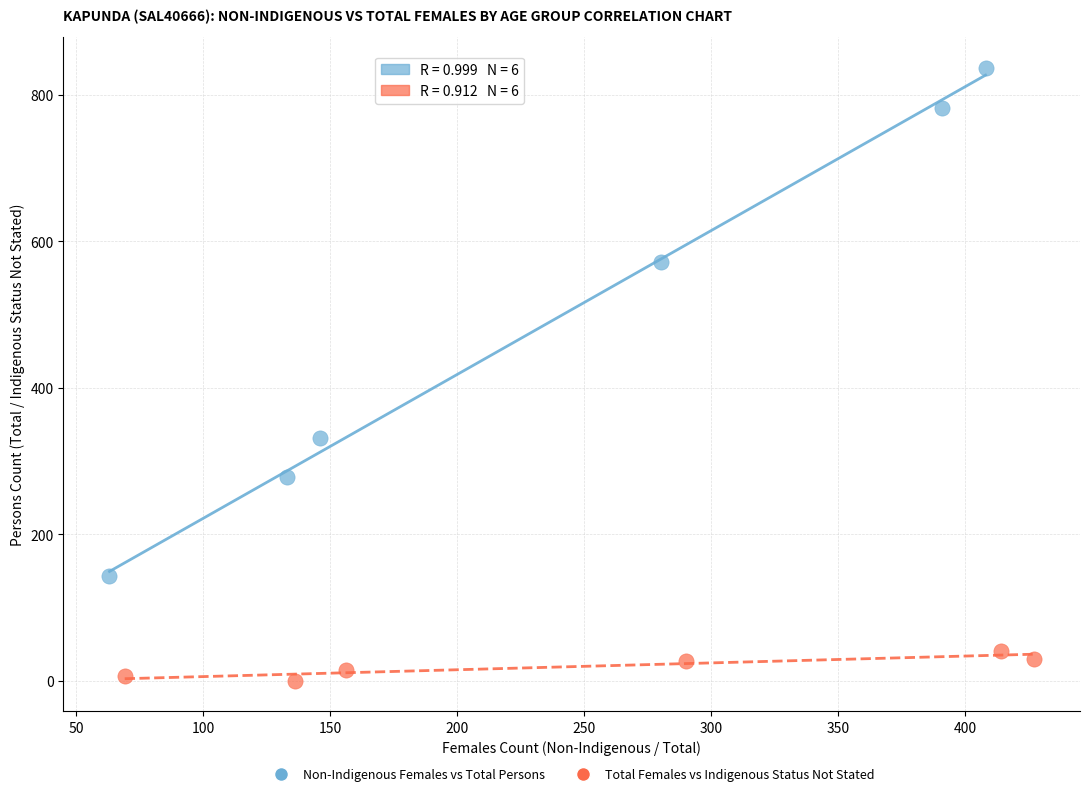

What are all the series names shown in the legend?

Non-Indigenous Females vs Total Persons, Total Females vs Indigenous Status Not Stated